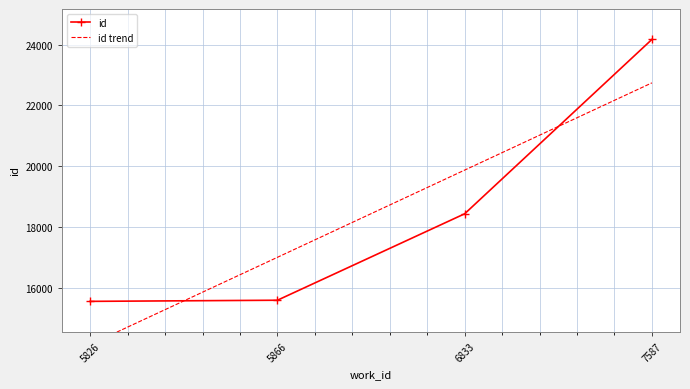

Between 6833 and 7587, which series saw the biggest shift?

id